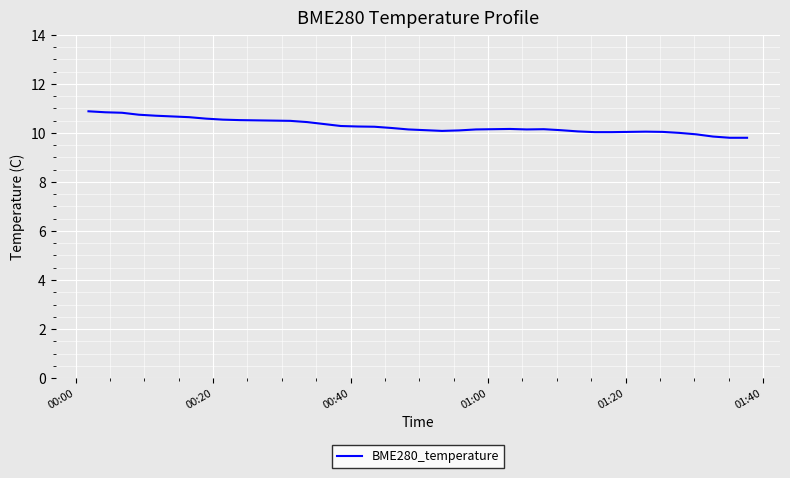

What is the greatest value displayed?

10.9